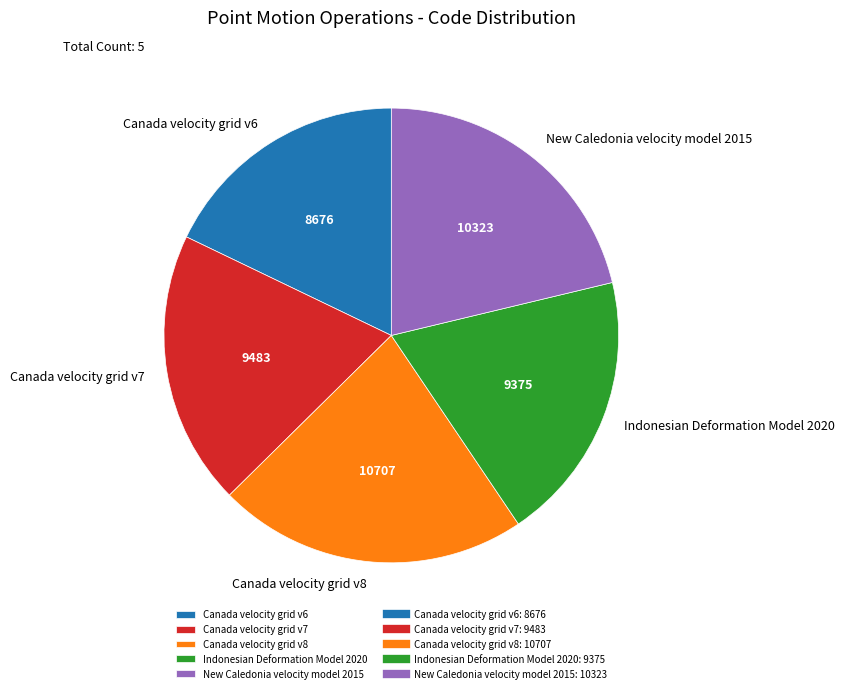

True or false: Canada velocity grid v8 accounts for 22% of the total.

True